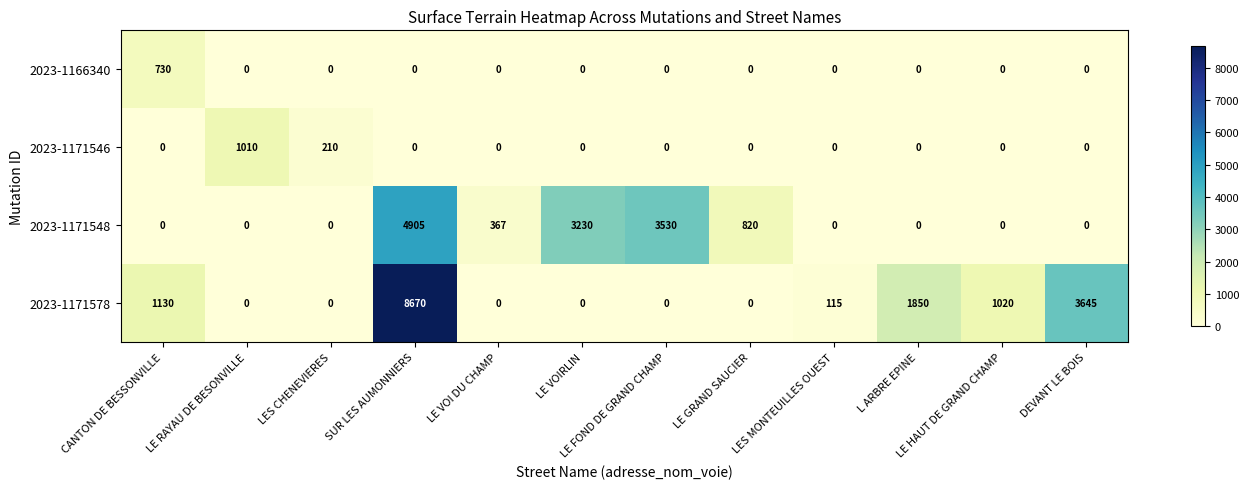

At how many categories does at least one series exceed 5473?

1